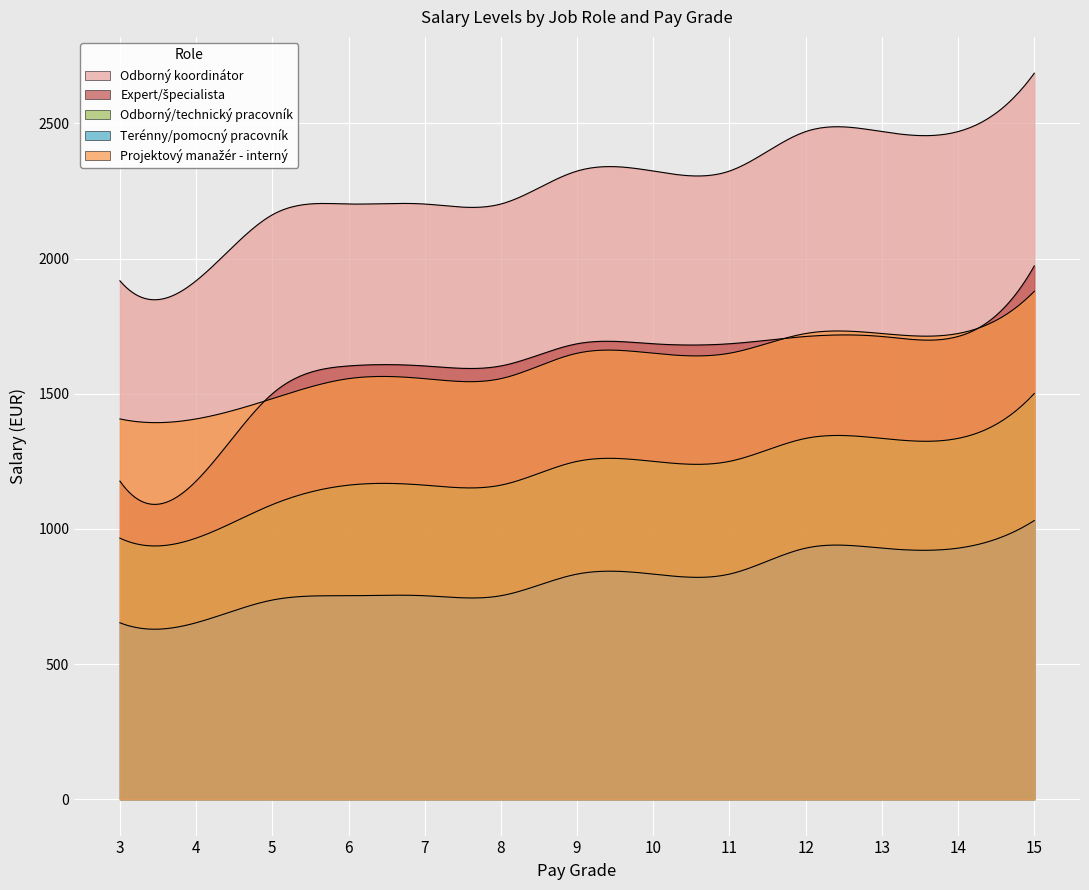

Which label corresponds to the smallest value in the chart?

3